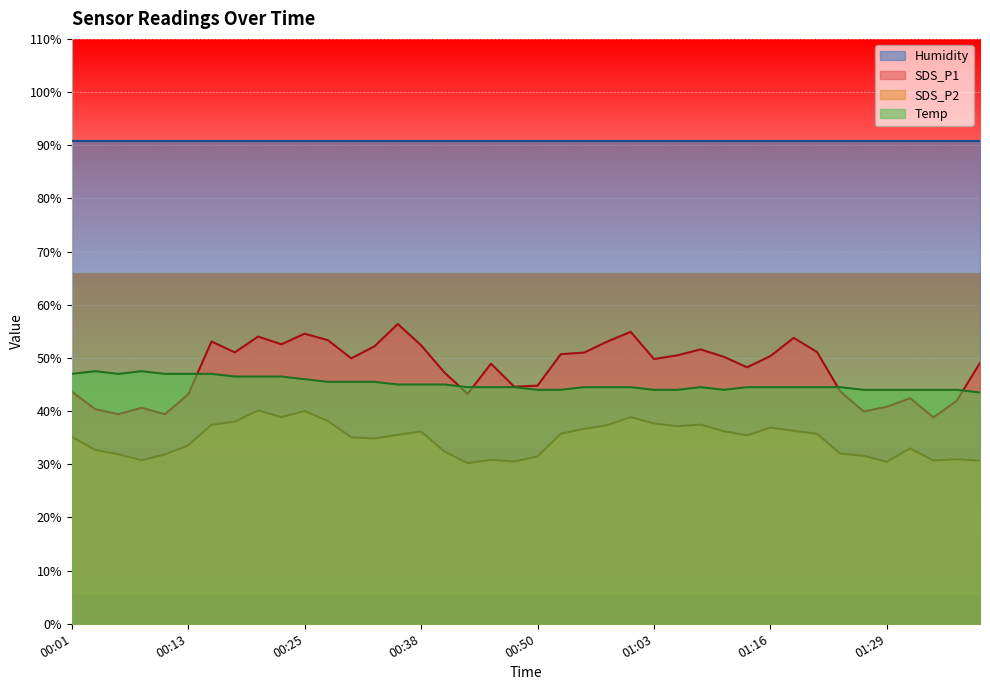

What is the maximum value shown in the chart?

90.8